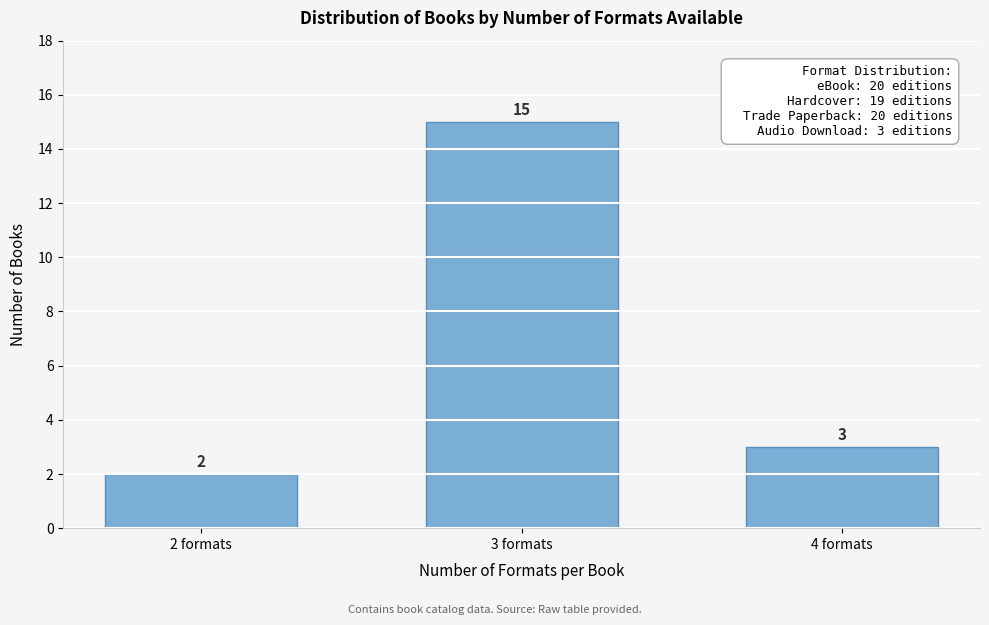

Reading left to right, extract all data points from this chart.

2 formats=2	3 formats=15	4 formats=3